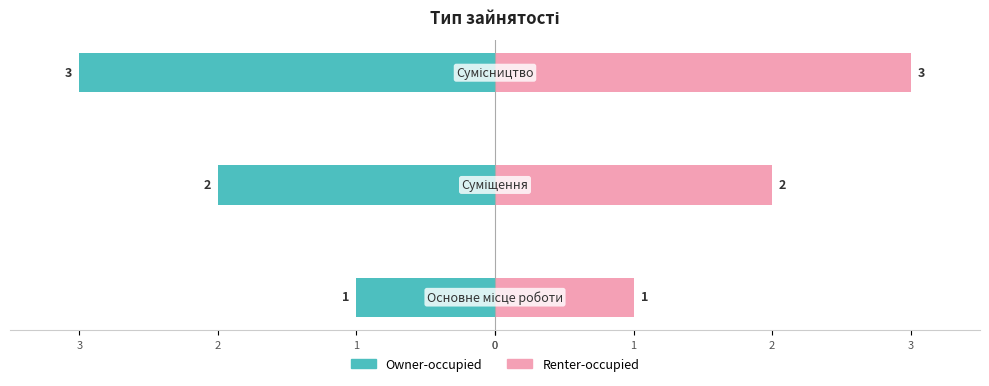

List the series in order of their overall mean, lowest first.

Owner-occupied, Renter-occupied